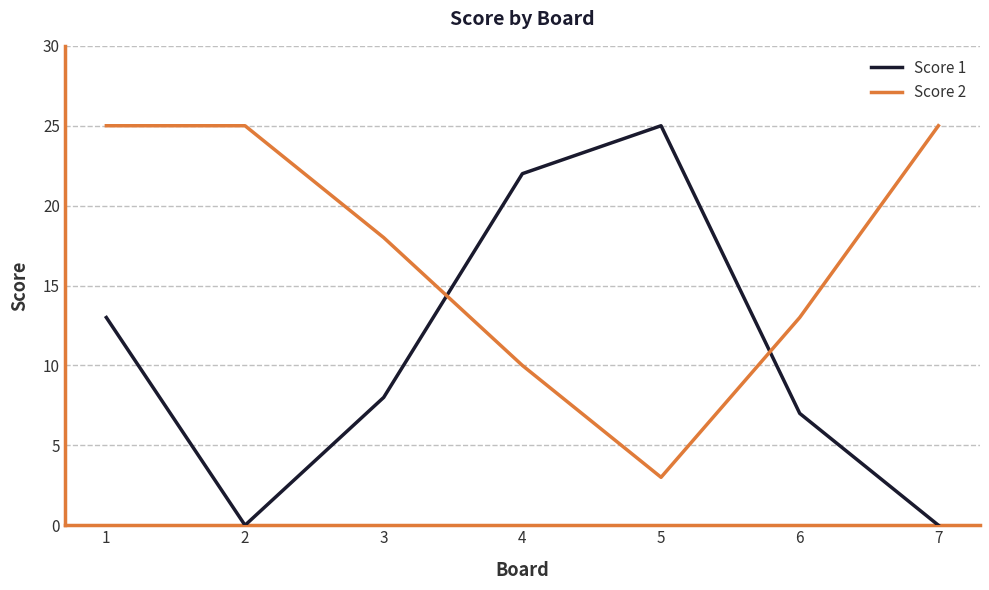

The value of Score 2 at 7 is 35. True or false?

False